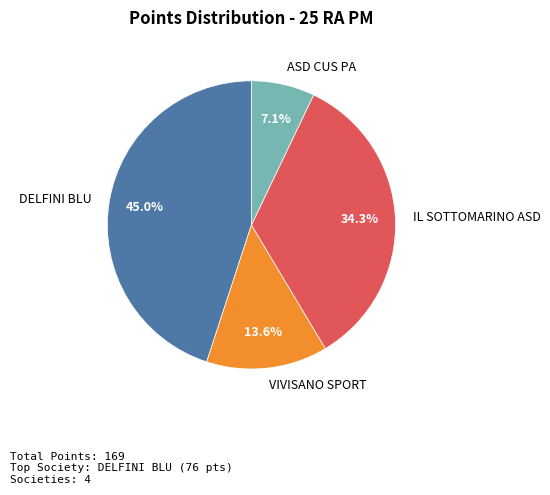

To the nearest percent, what is the average slice percentage?

25%